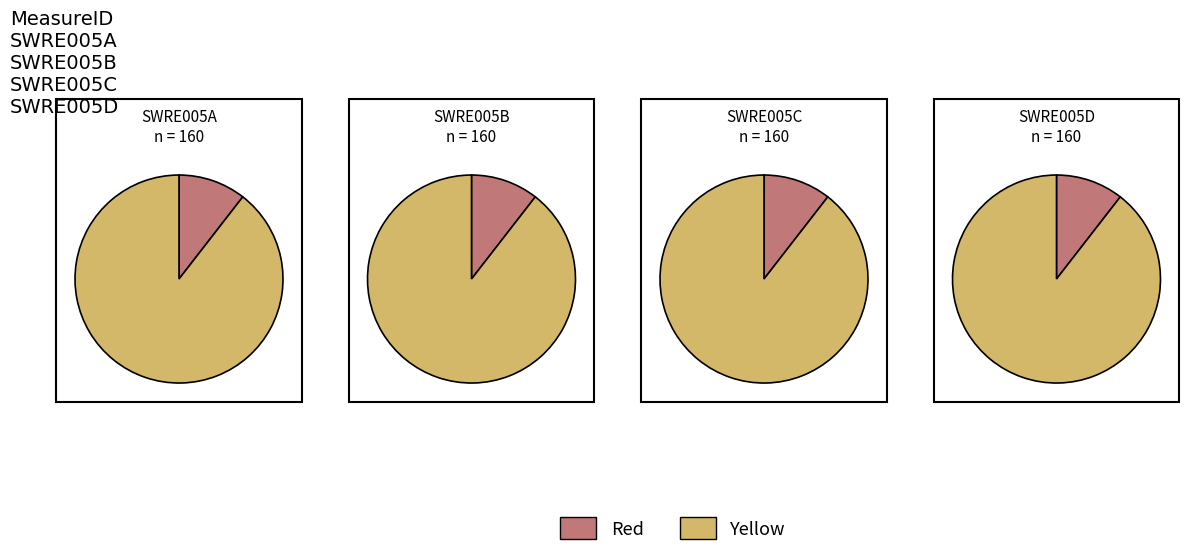

True or false: UnitRefrigCosts accounts for 99% of the total.

False